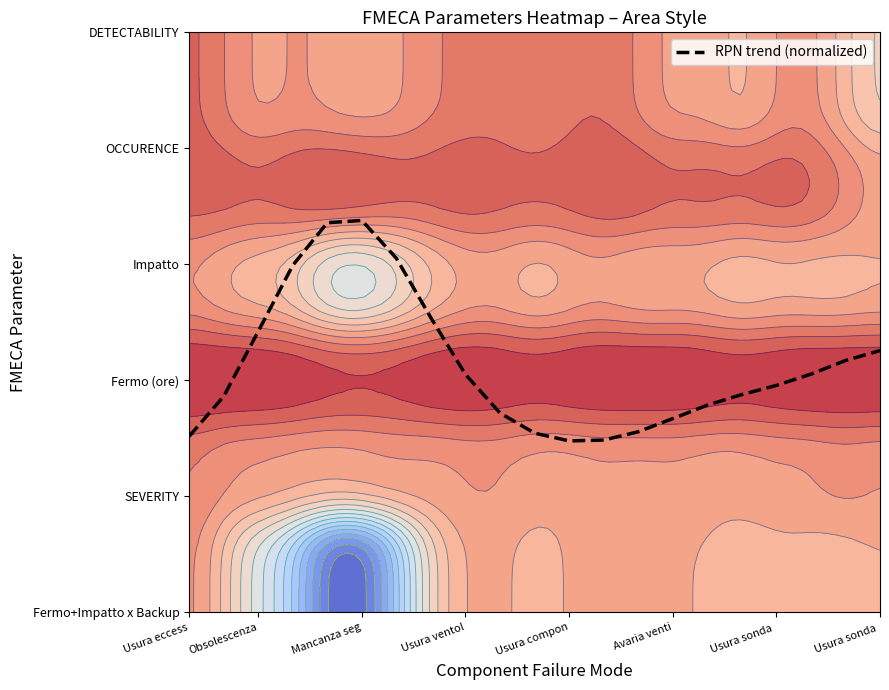

Reading left to right, transcribe all the data shown in this chart.

1.5	1.9	2.4	3.0	3.4	3.4	3.1	2.5	2.1	1.7	1.5	1.5	1.5	1.6	1.7	1.8	1.9	2.0	2.1	2.2	2.3